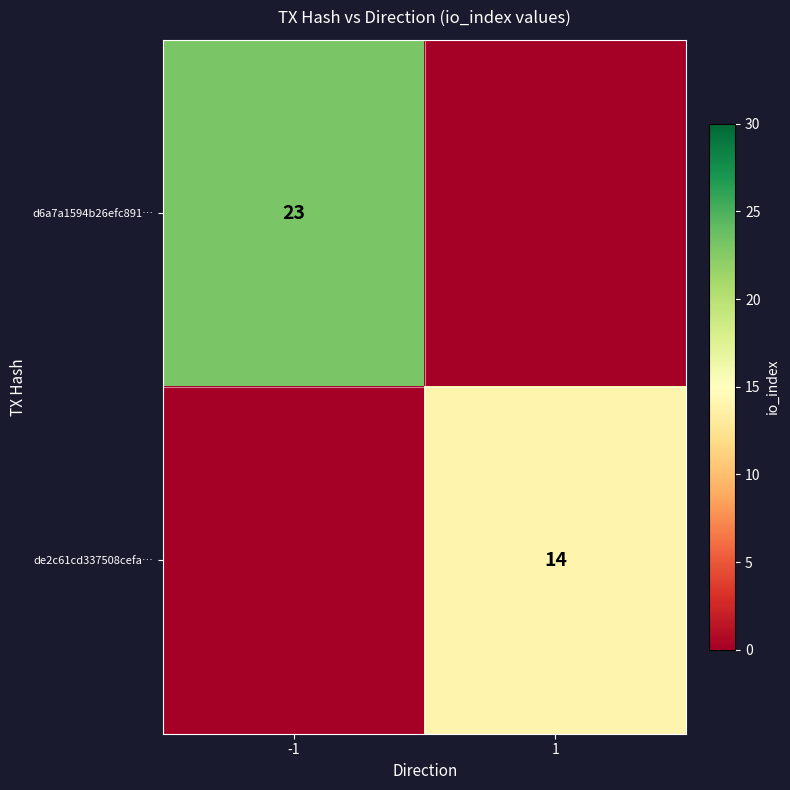

At how many categories does at least one series exceed 22?

1